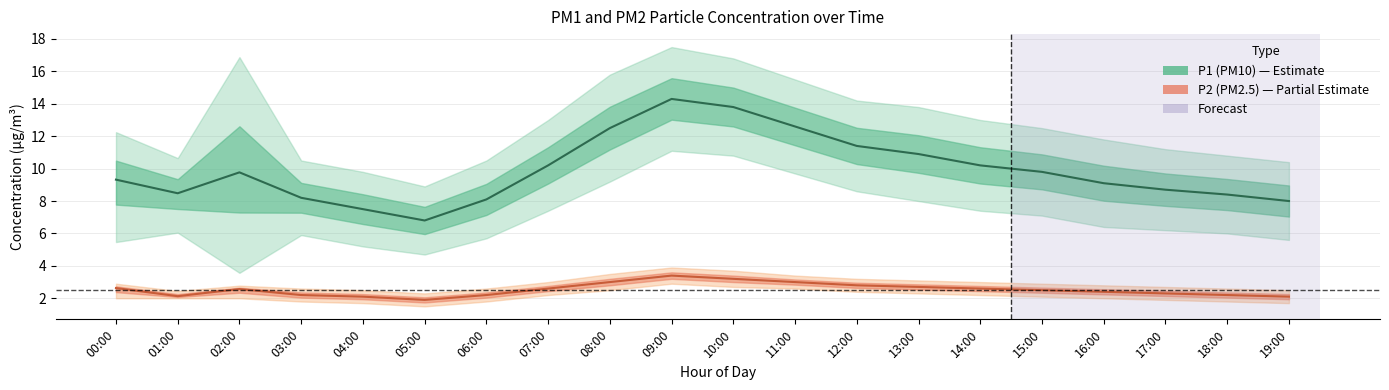

Is it true that P1 (PM10) equals 8.4 at 18:00?

True